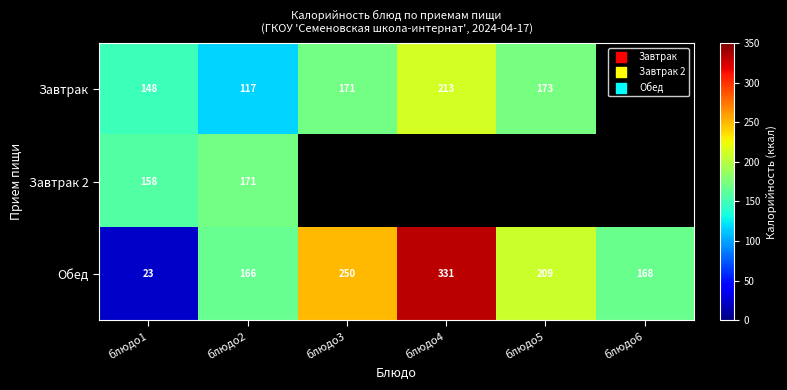

Rank the series at блюдо1 from highest to lowest value.

Завтрак 2, Завтрак, Обед